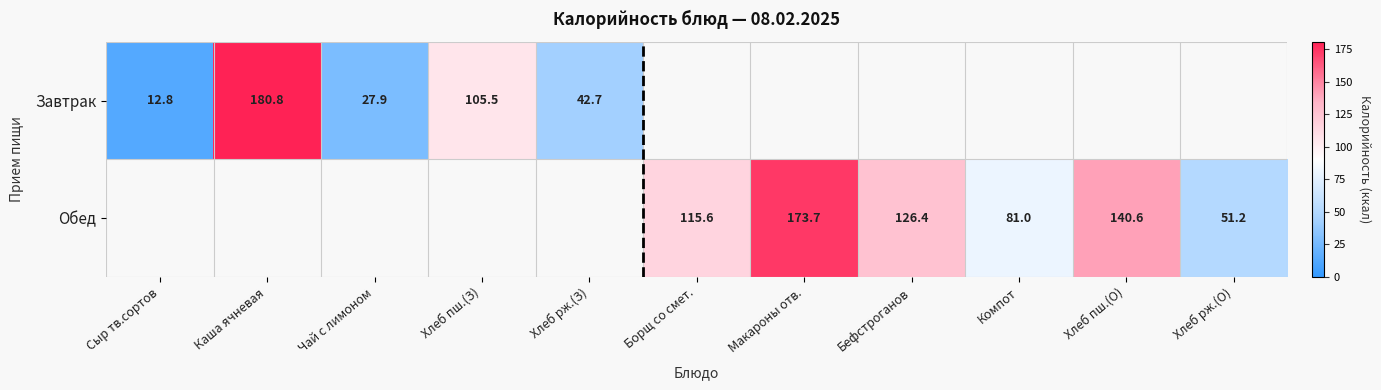

The value of Завтрак at Каша ячневая is 270.0. True or false?

False